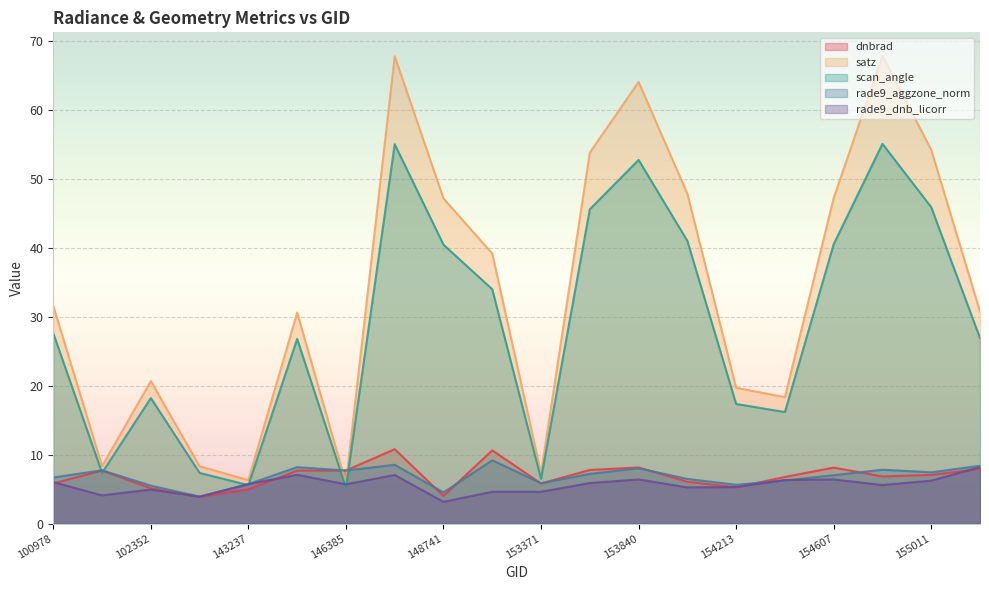

How many values in the scan_angle series are below 27?

10